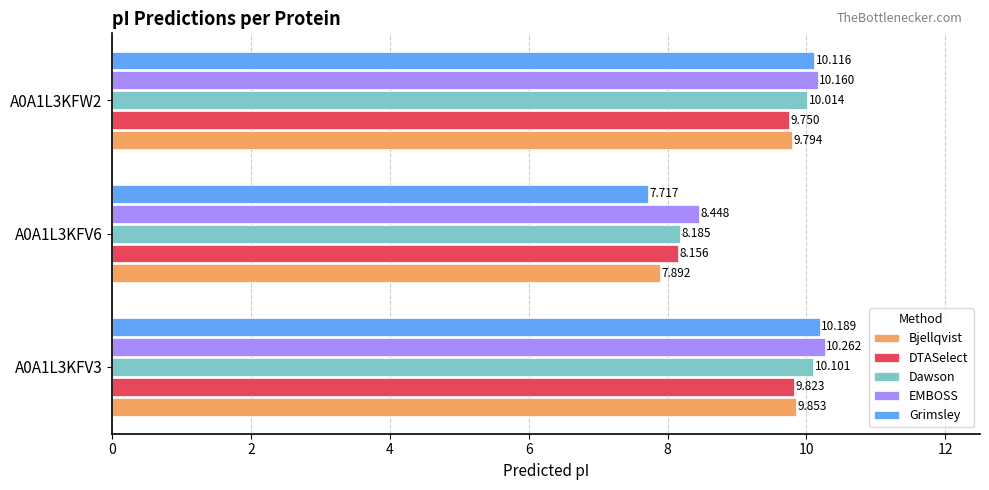

Which series changed the most between A0A1L3KFV6 and A0A1L3KFW2?

Grimsley